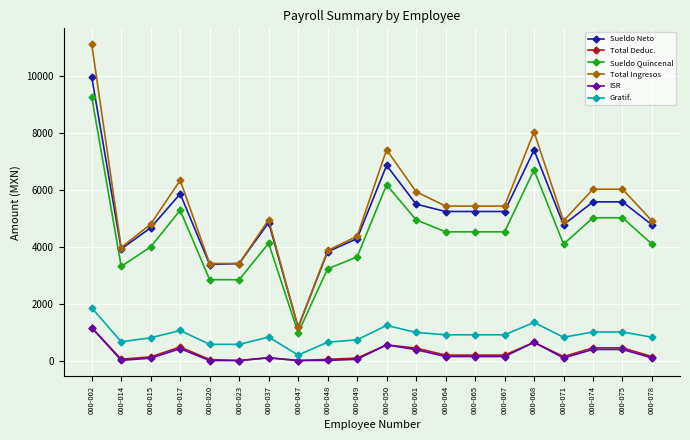

True or false: Total Deduc. has a value of 190.5 at 000-064.

True